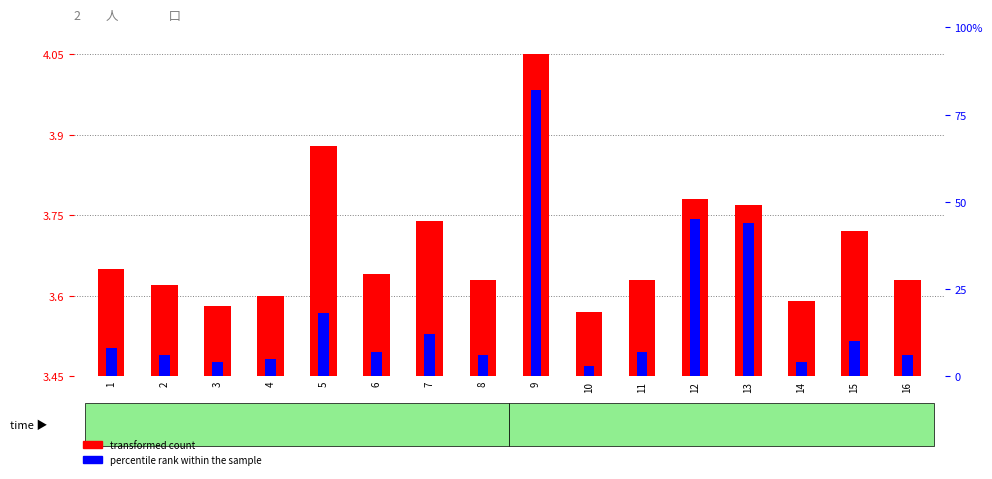

How many data points does each series have?

16